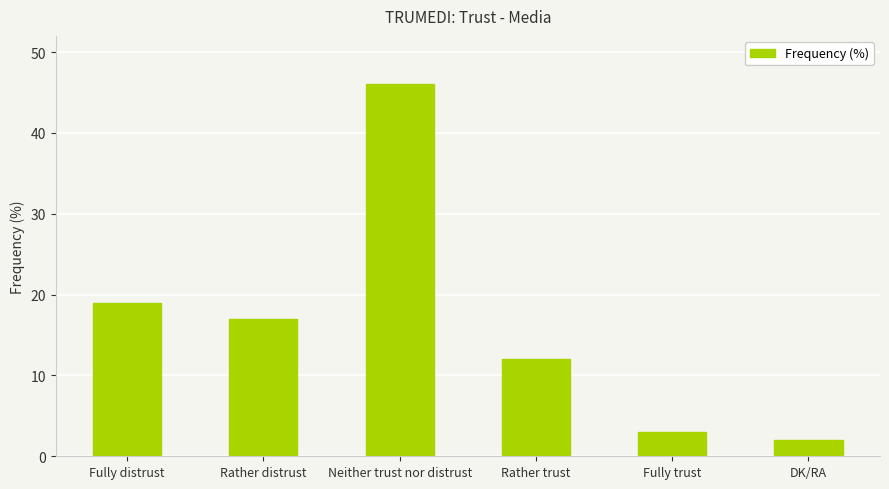

What is the sum of the values at Rather trust and Fully trust?

15